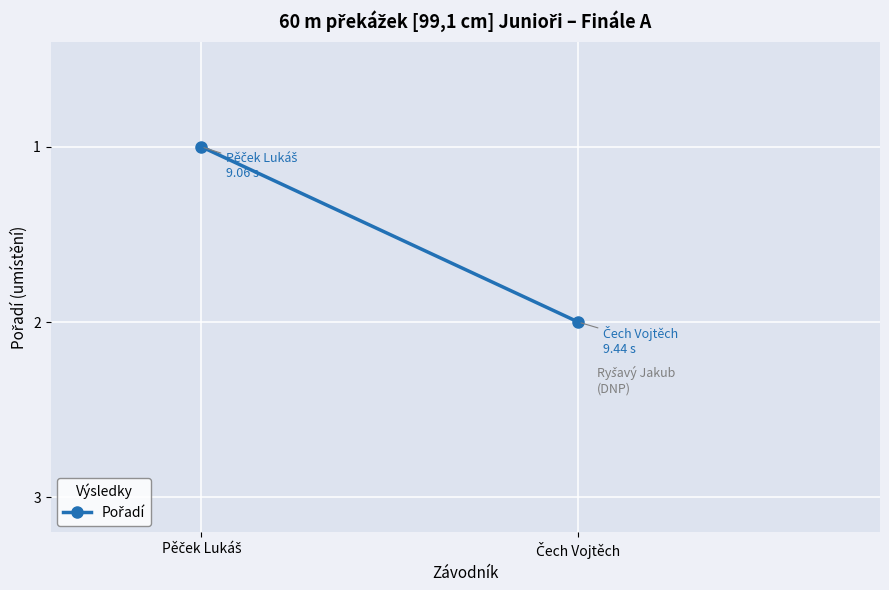

What is the difference between the maximum and minimum values?

1